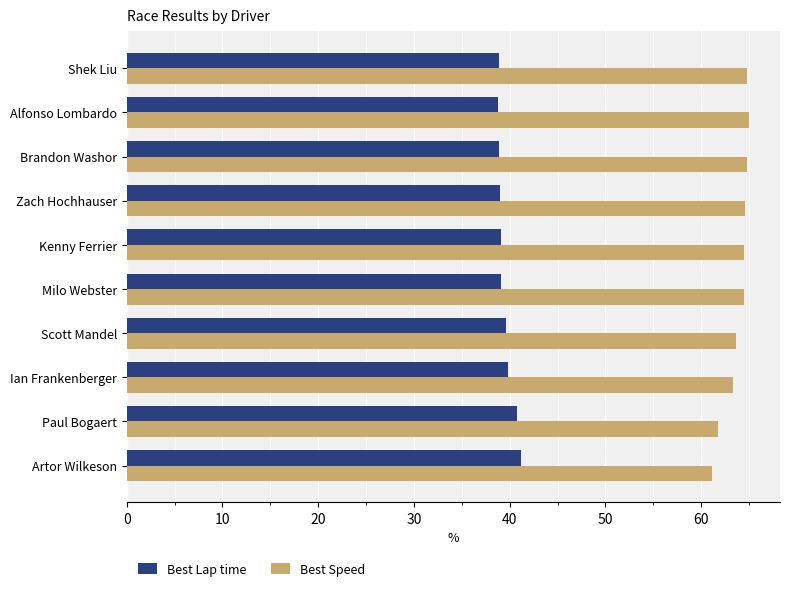

What is the approximate value of Best Lap time at Paul Bogaert?

40.8